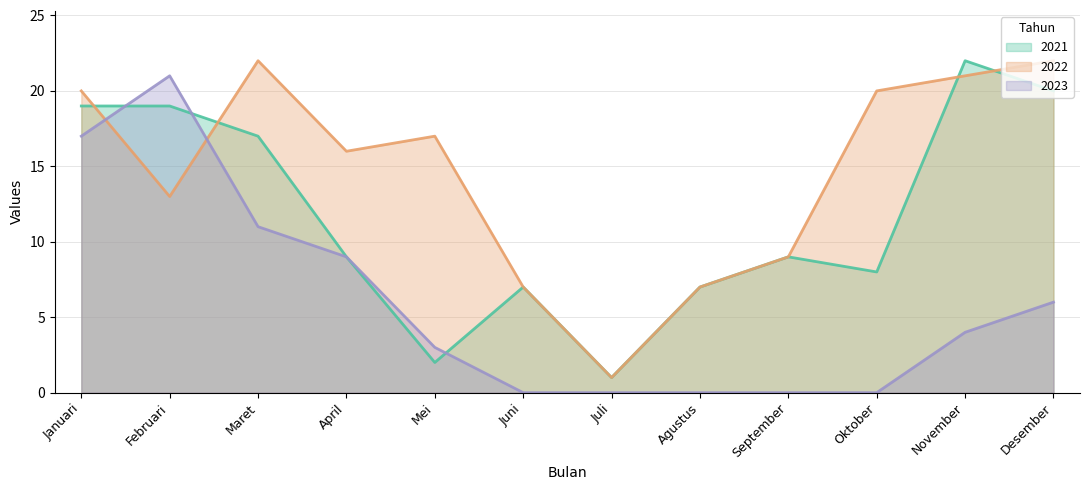

What is the average value of the 2021 series?

12